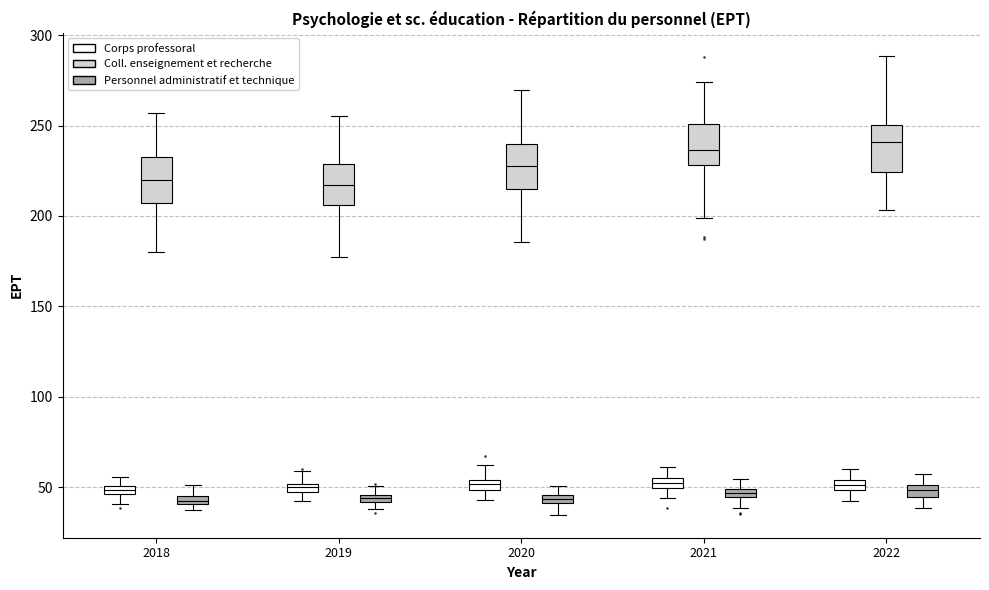

Where does the lower whisker of the box for 2021 (Personnel administratif et technique) end on the y-axis? The values are not printed on the chart, so give them approximately, as read against the axis.

40